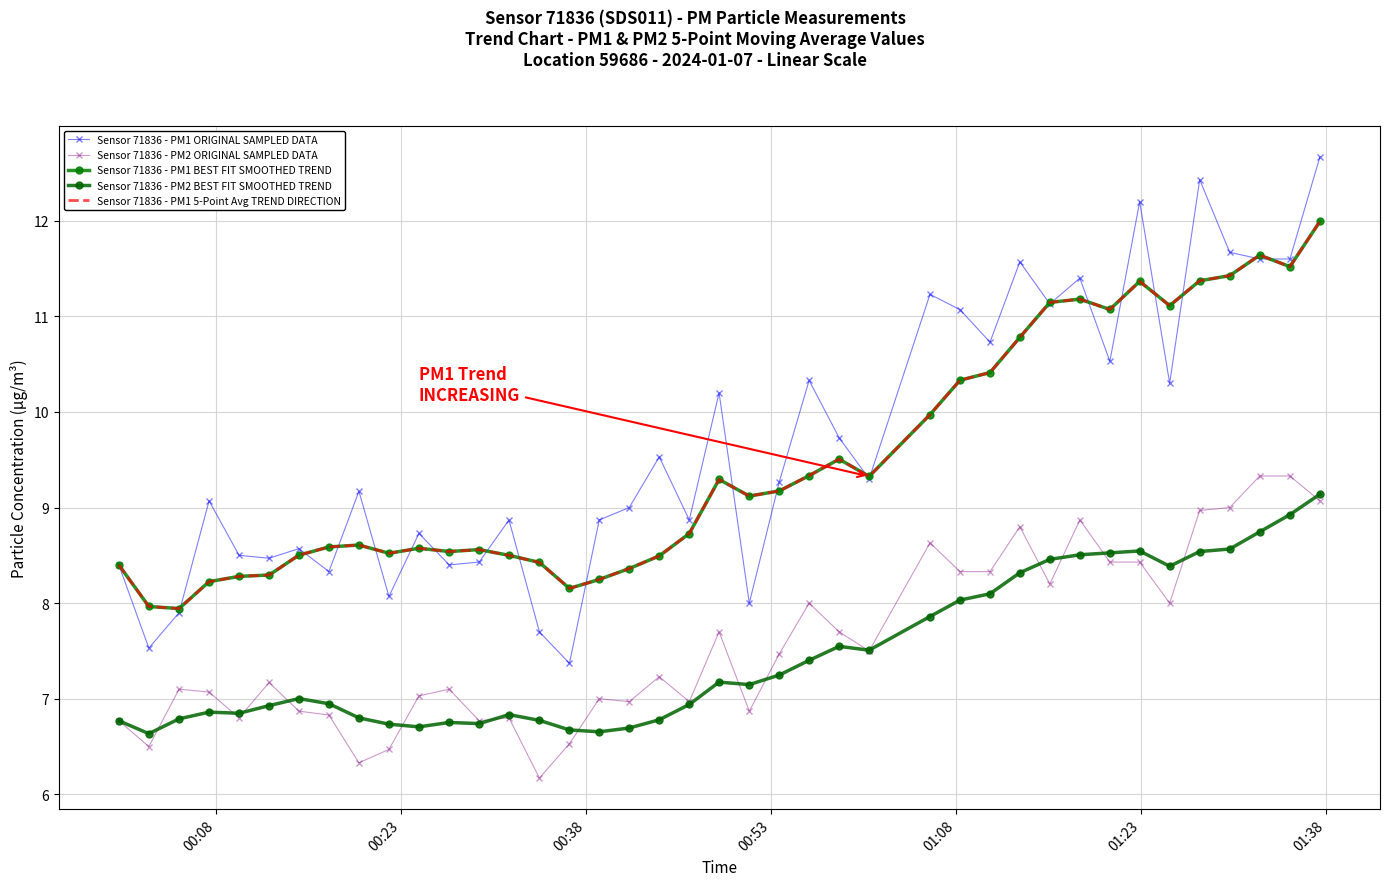

True or false: Sensor 71836 - PM1 ORIGINAL SAMPLED DATA and Sensor 71836 - PM2 ORIGINAL SAMPLED DATA cross at least once.

False